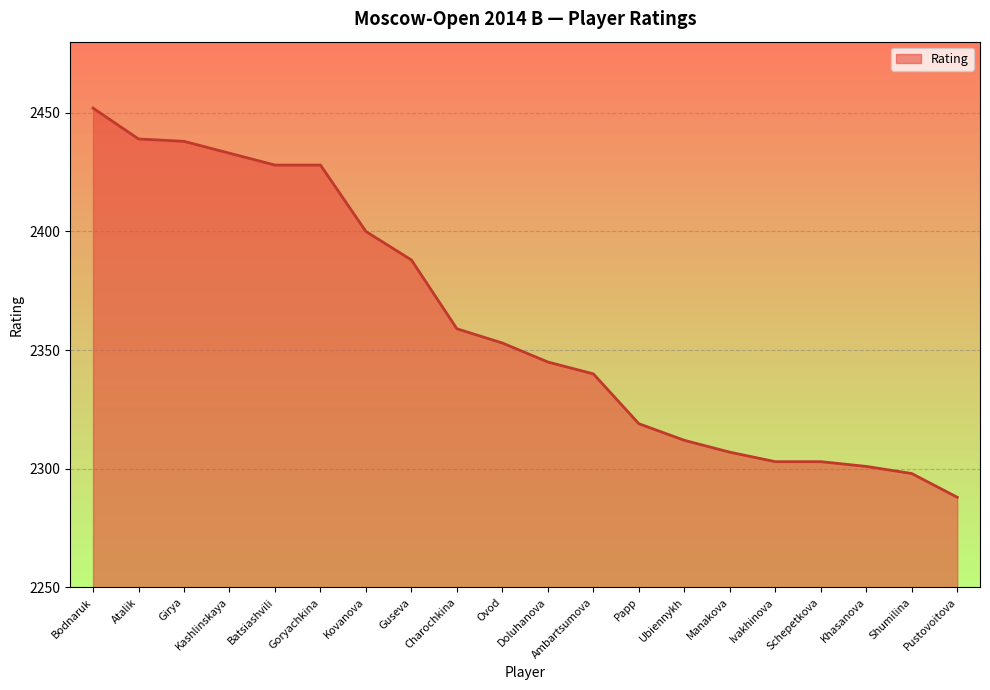

What position from the right is Goryachkina?

15